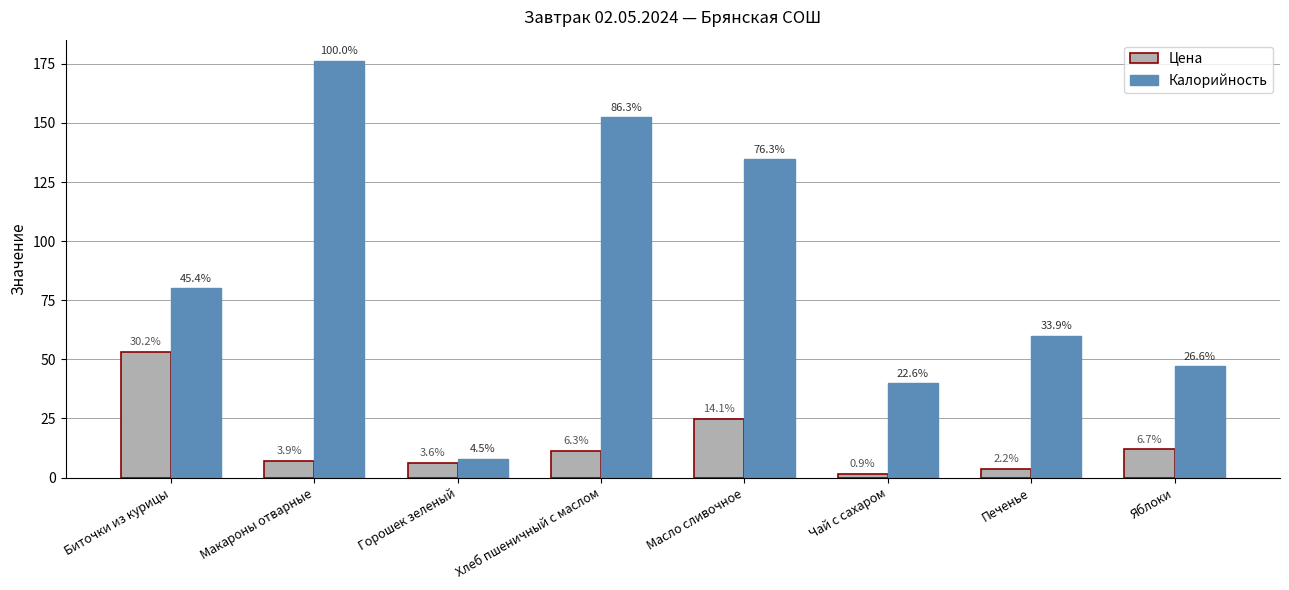

Which category has the lowest value across all series?

Чай с сахаром